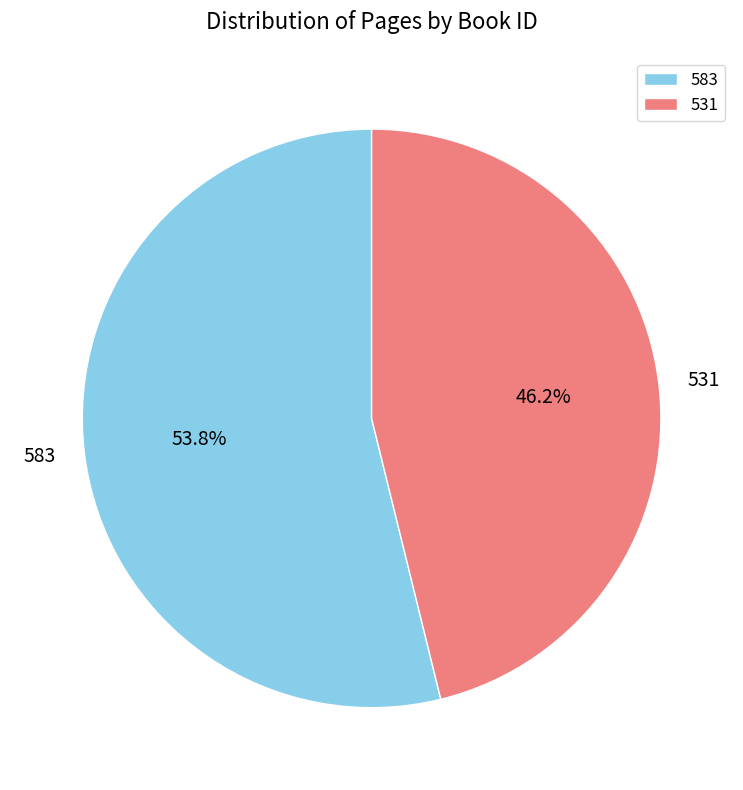

What is the ratio of the value at 583 to the value at 531?

1.2